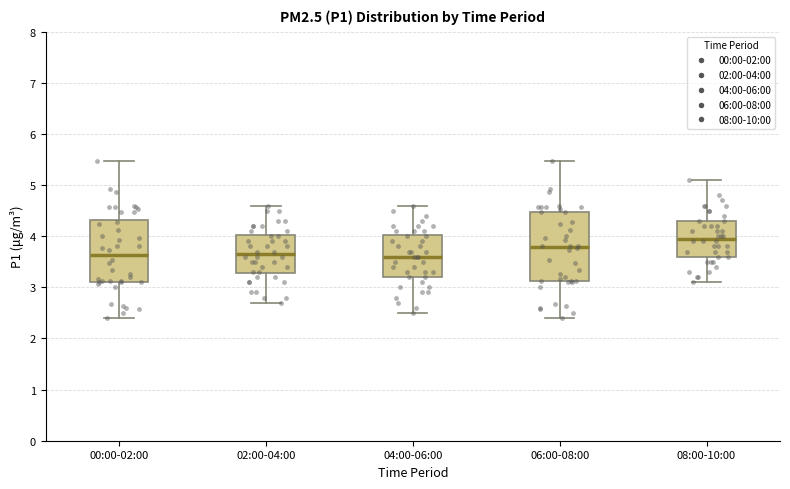

Which box is the tallest, from its lower edge to its upper edge?

06:00-08:00